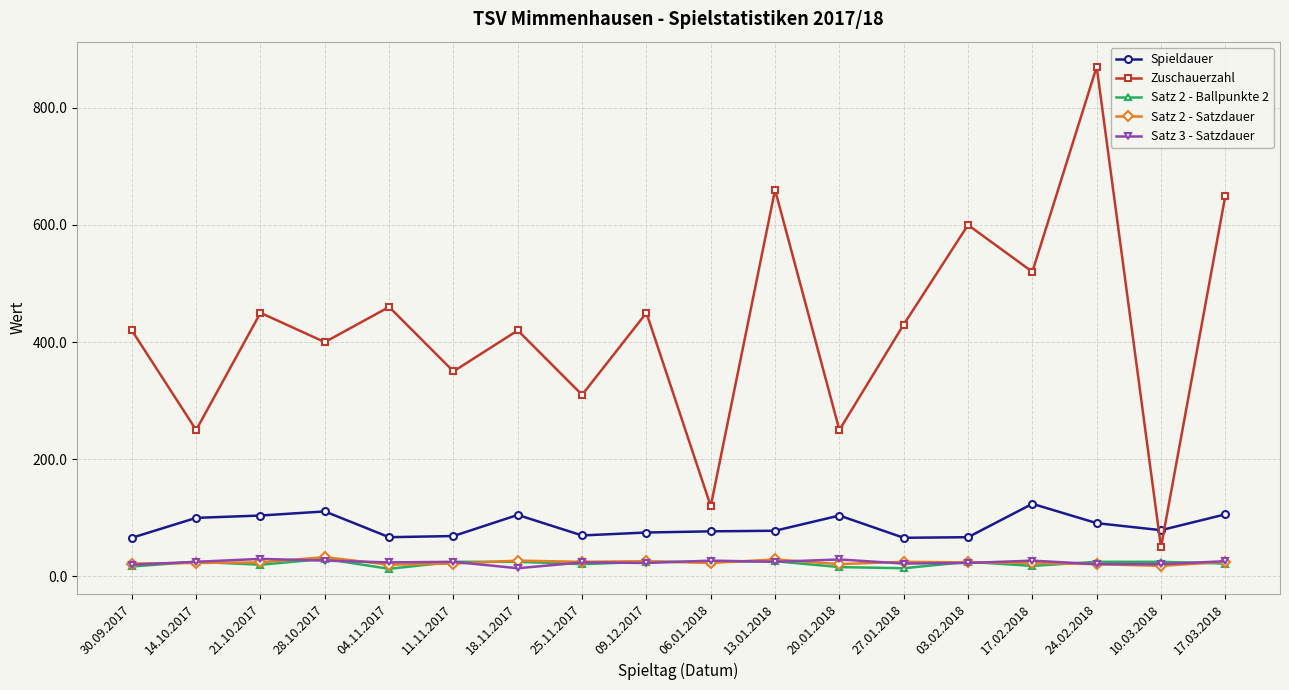

Read the Satz 2 - Satzdauer value at 28.10.2017.

33